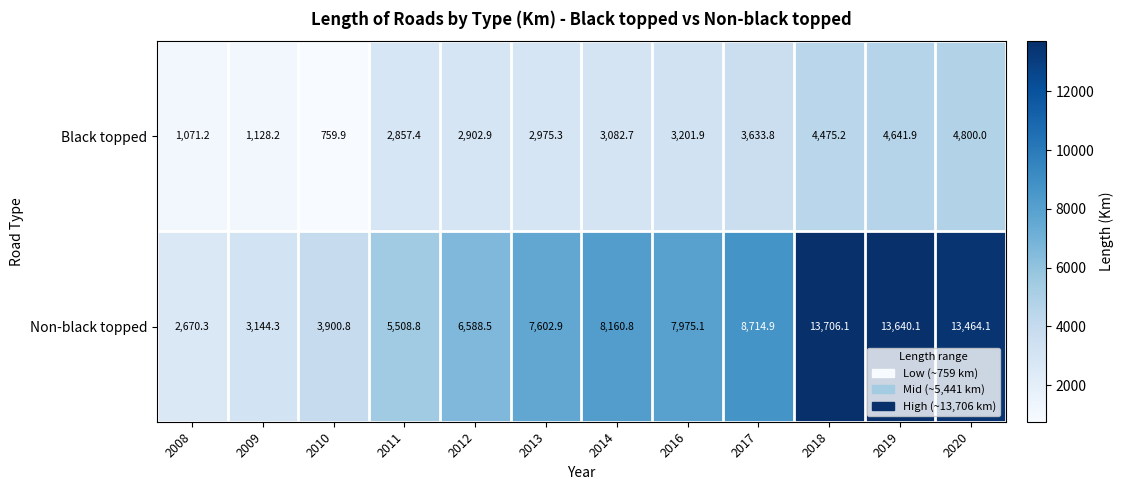

The value of Non-black topped at 2020 is 13464.1. True or false?

True